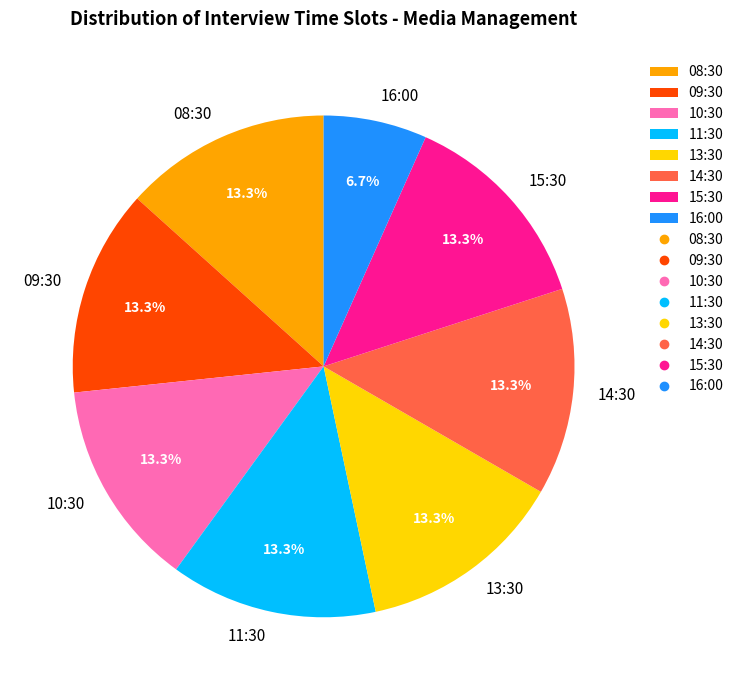

Does 15:30 represent more than half of the total?

No